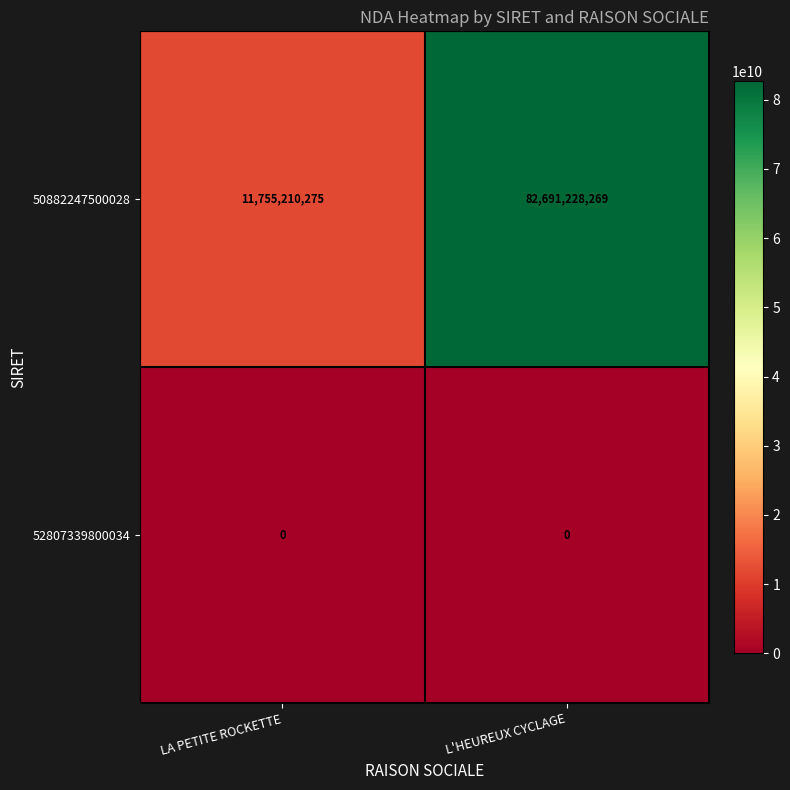

Which series changed the most between LA PETITE ROCKETTE and L'HEUREUX CYCLAGE?

50882247500028